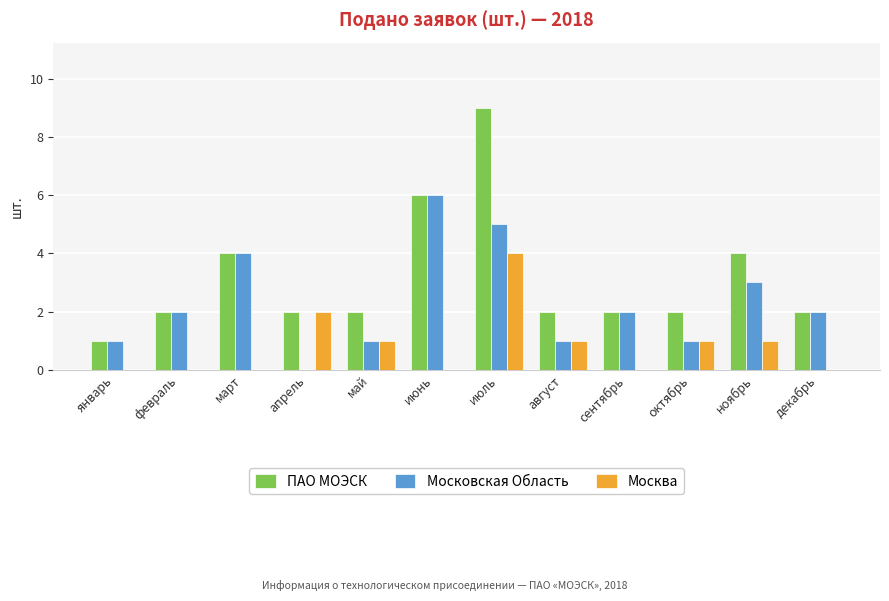

How many data points does each series have?

12